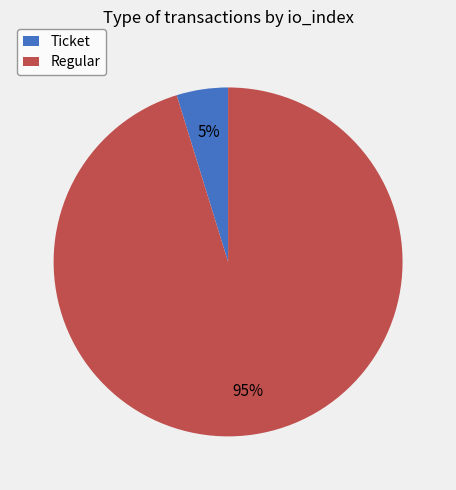

Is the sum of Regular and Ticket greater than half?

Yes